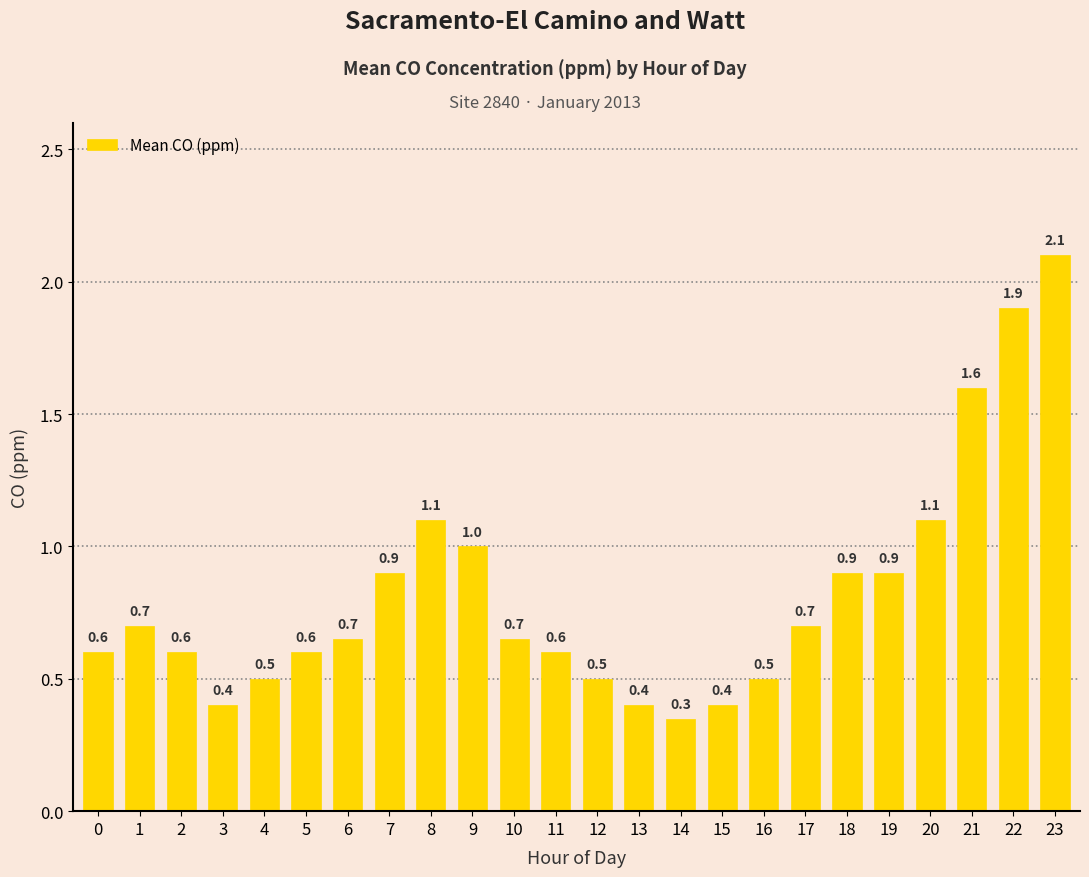

What is the sum of the values at 18 and 10?

1.6